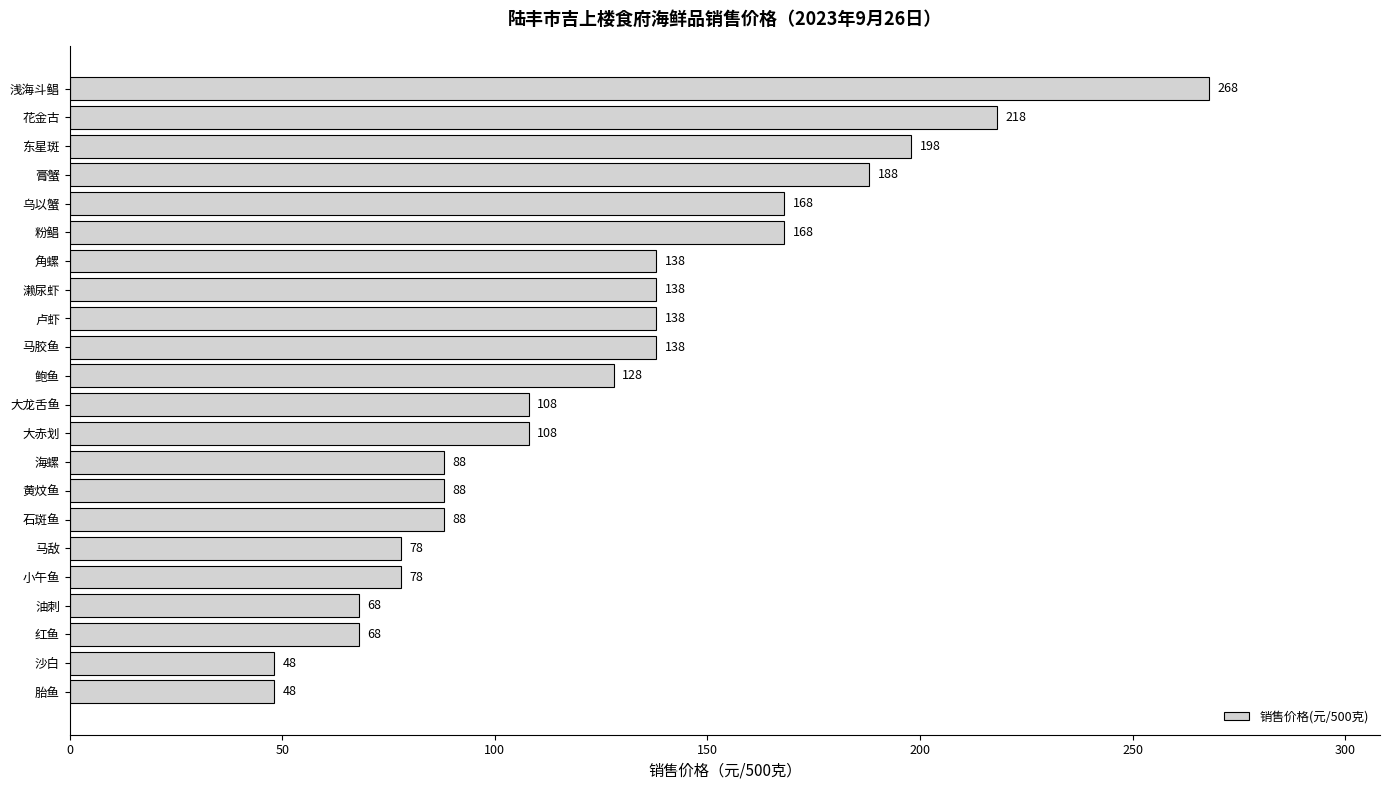

The value at 乌以蟹 is 168. True or false?

True